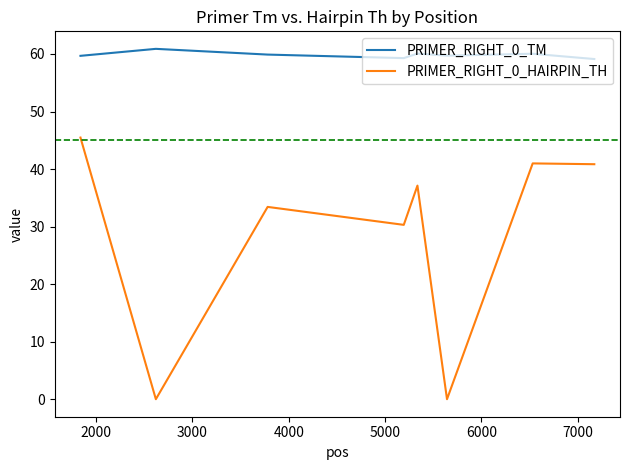

True or false: PRIMER_RIGHT_0_TM and PRIMER_RIGHT_0_HAIRPIN_TH intersect in this chart.

False